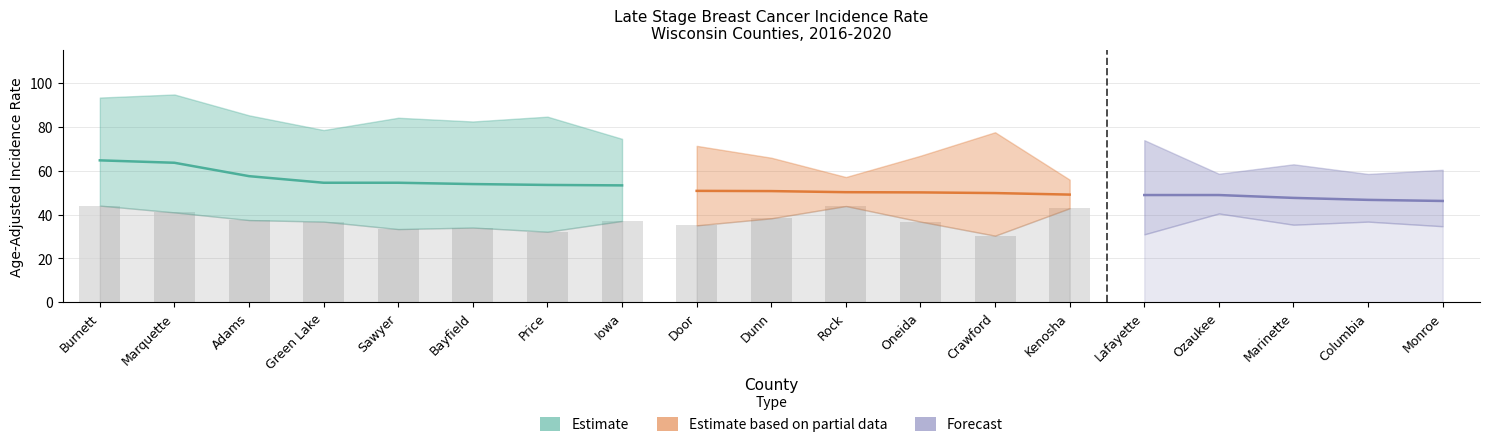

Rank the categories by Rate value from lowest to highest.

Monroe, Columbia, Marinette, Lafayette, Ozaukee, Kenosha, Crawford, Oneida, Rock, Dunn, Door, Iowa, Price, Bayfield, Green Lake, Sawyer, Adams, Marquette, Burnett